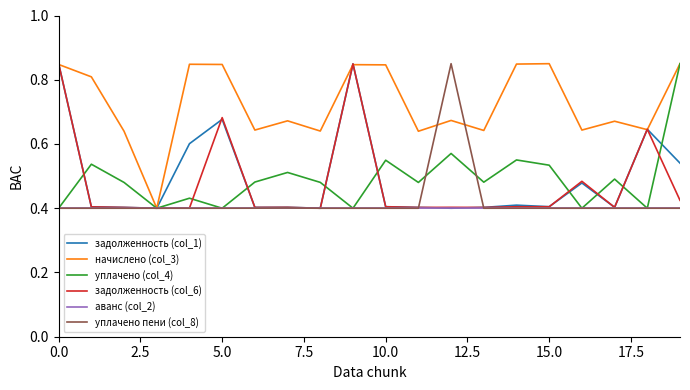

Is this an area chart (filled region under the line)?

No